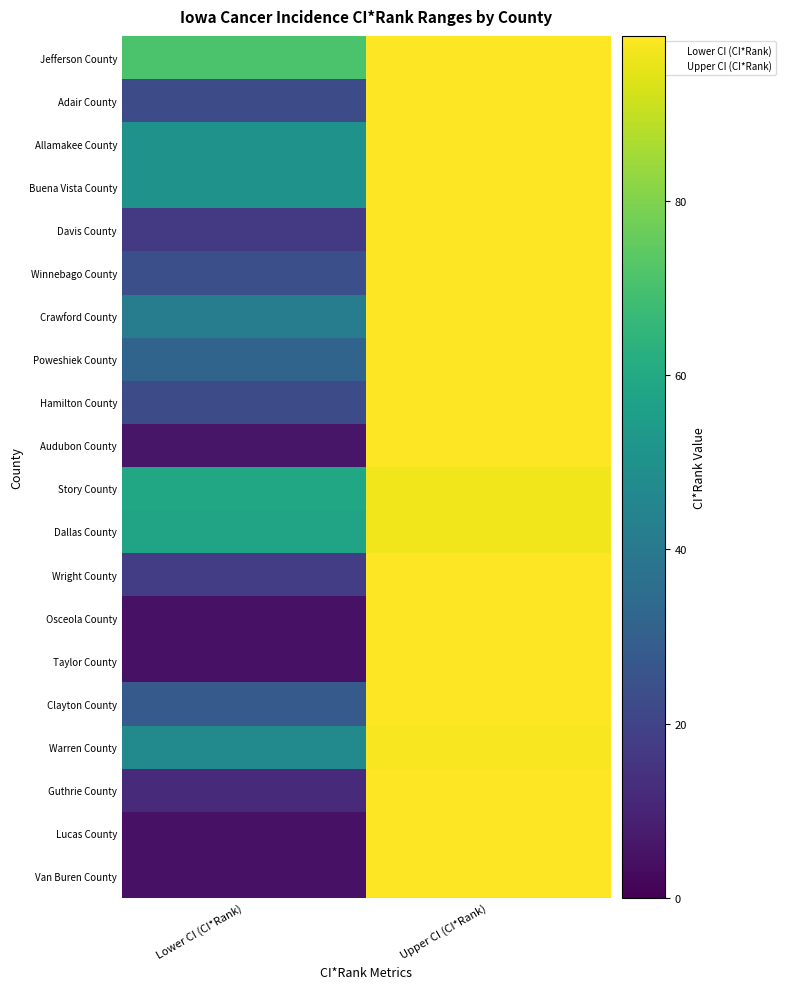

Is it true that Adair County equals 99 at Upper CI (CI*Rank)?

True